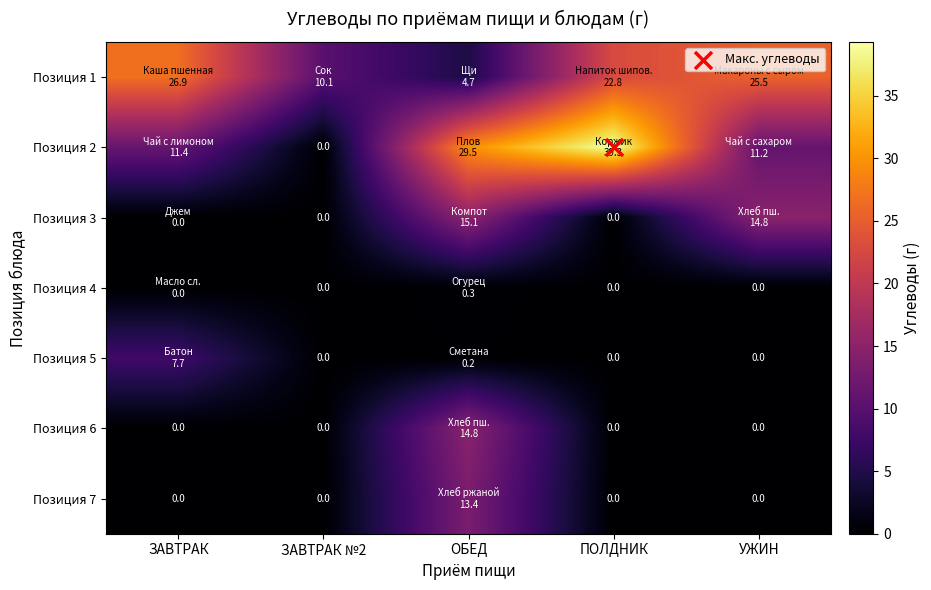

Rank the series by their maximum value, from highest to lowest.

Позиция 2, Позиция 1, Позиция 3, Позиция 6, Позиция 7, Позиция 5, Позиция 4